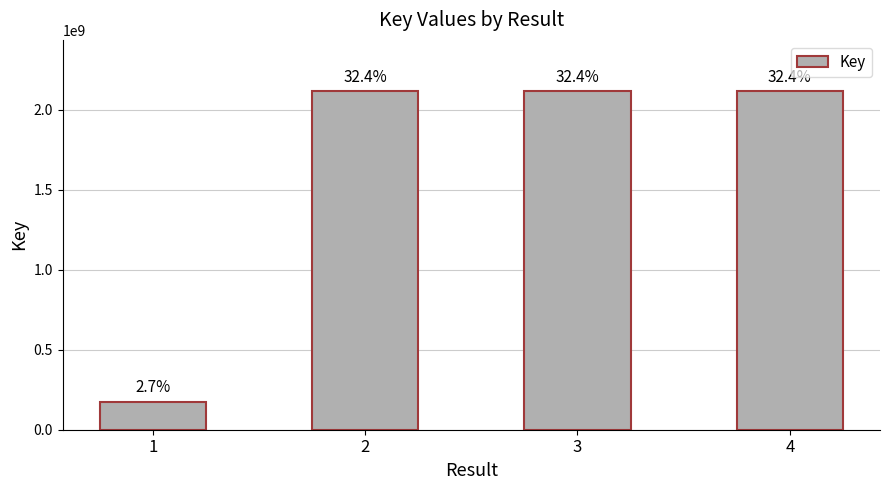

Are the bars horizontal?

No